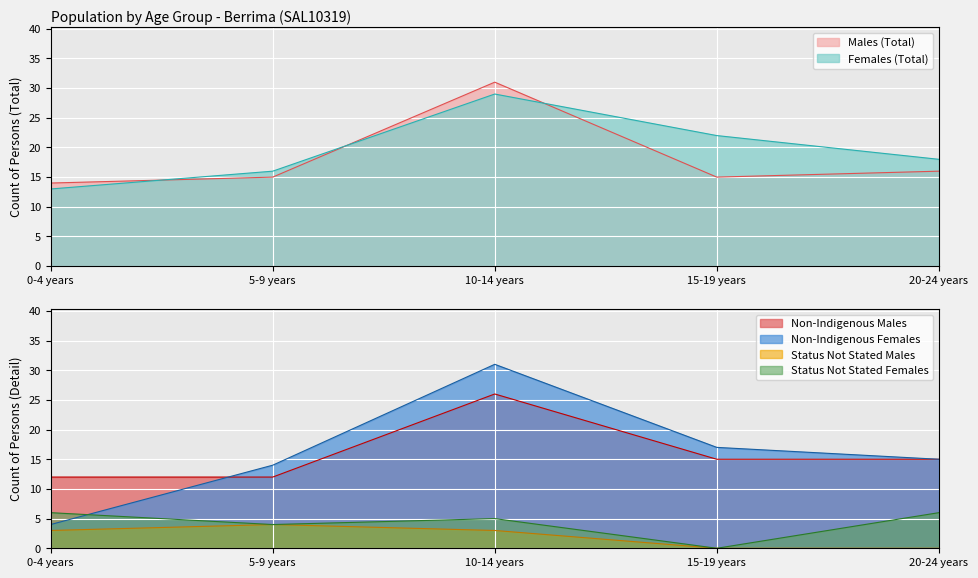

What are all the series names shown in the legend?

Males (Total), Females (Total), Non-Indigenous Males, Non-Indigenous Females, Status Not Stated Males, Status Not Stated Females